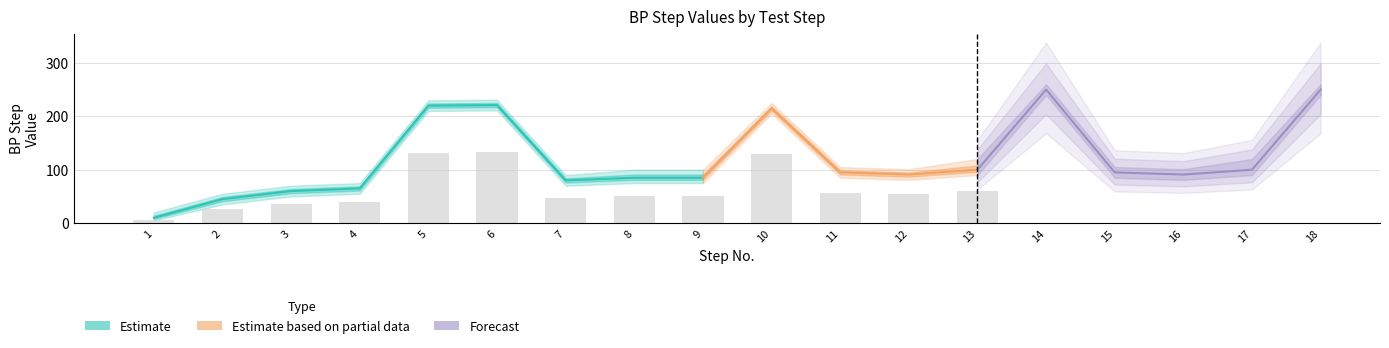

Are the bars grouped side by side (vs. stacked)?

Yes